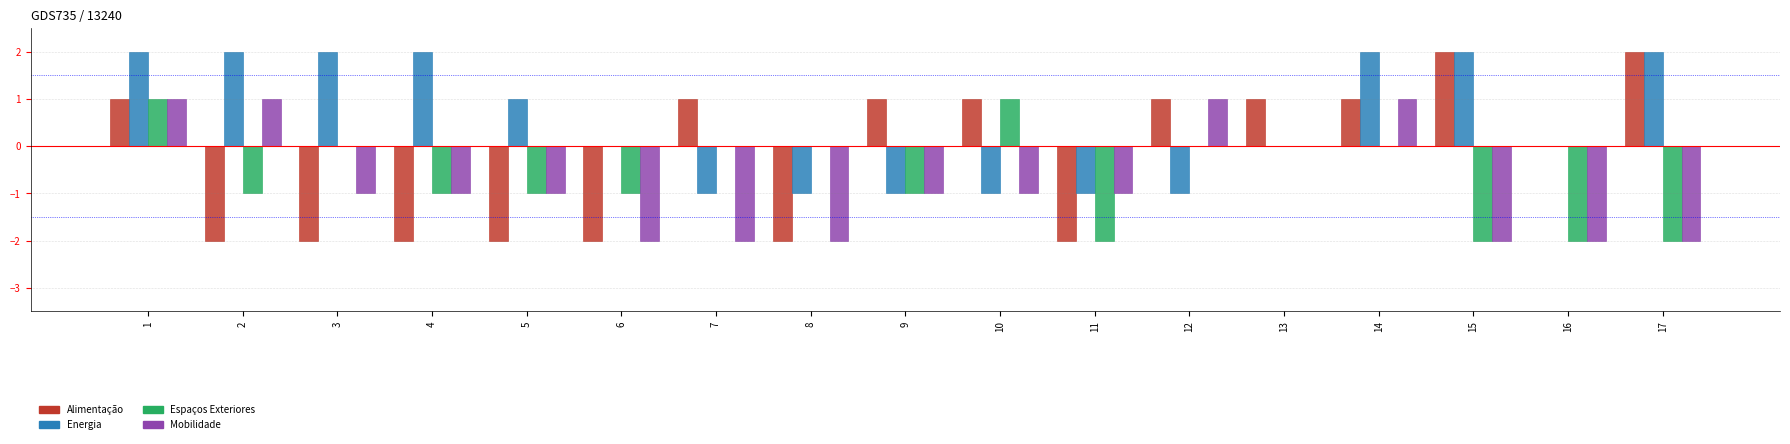

True or false: Alimentação has a value of -2 at 5.

True